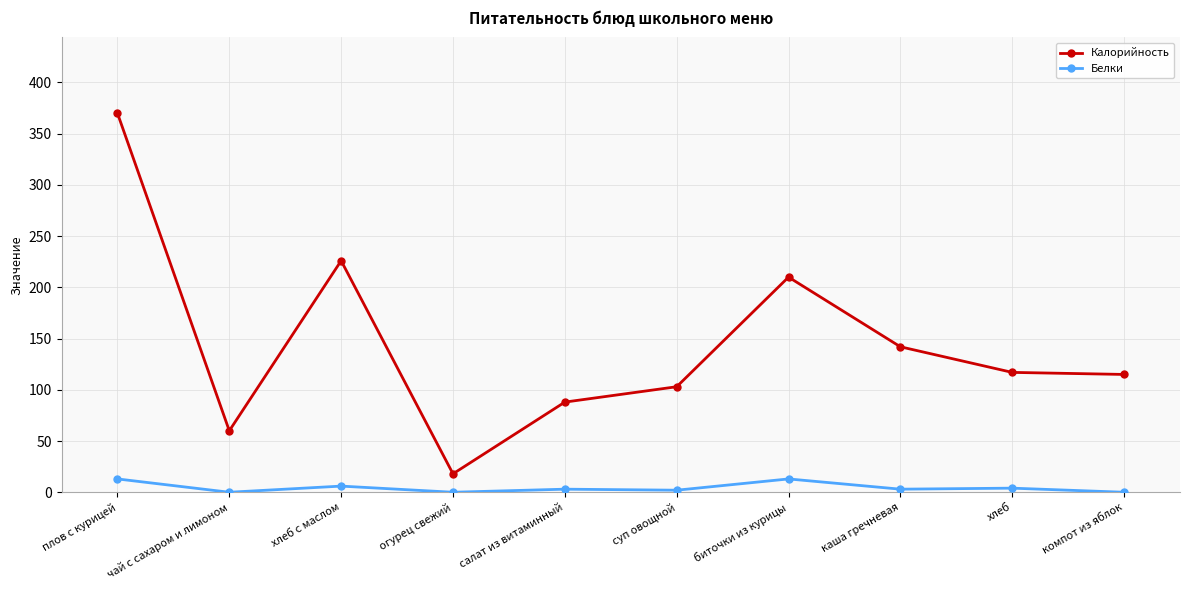

List the series in order of their peak value, lowest first.

Белки, Калорийность